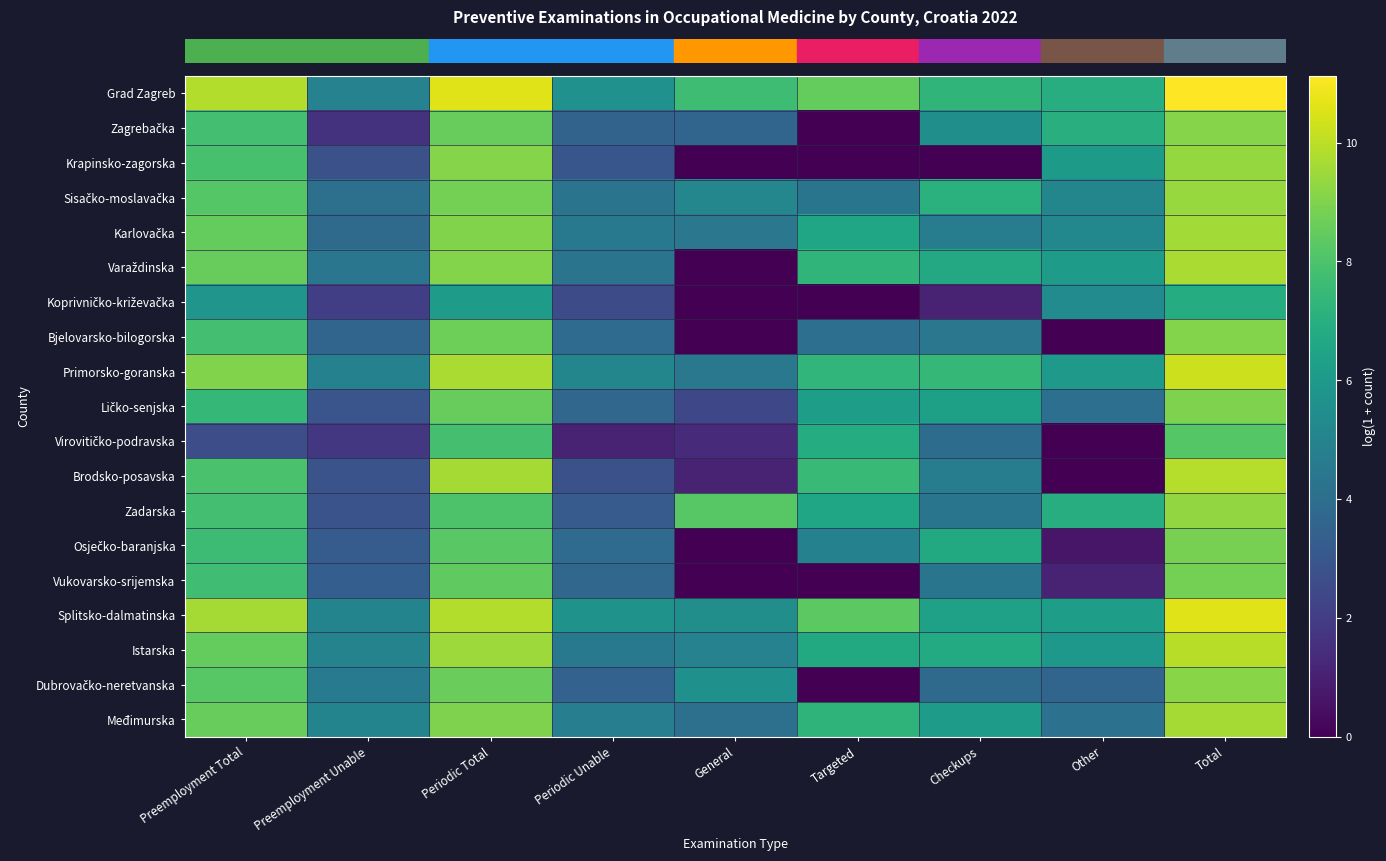

Which has a higher value, Preemployment Total or Total?

Total